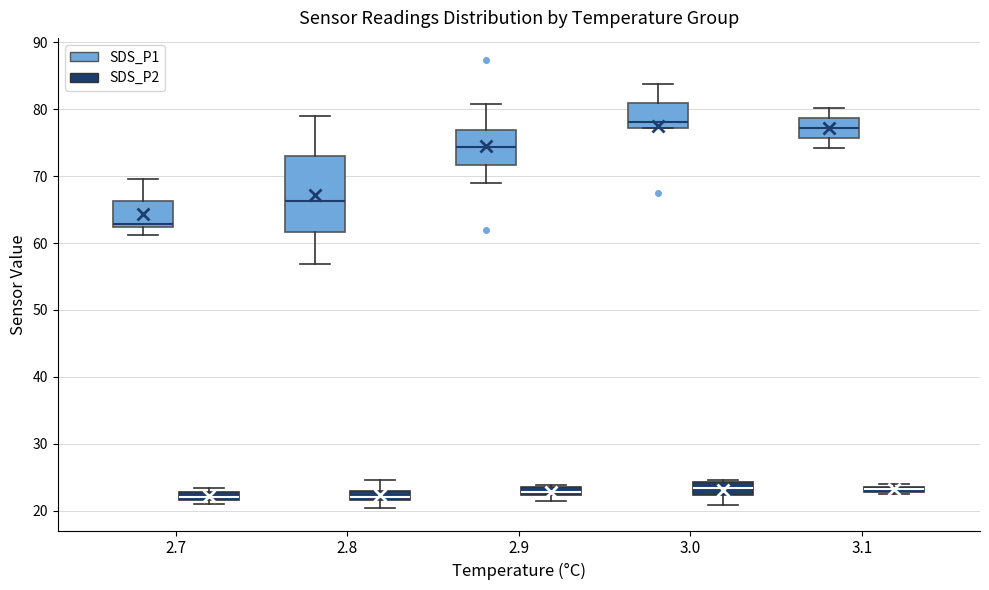

Which box's median line is the highest?

3.0 (SDS_P1)